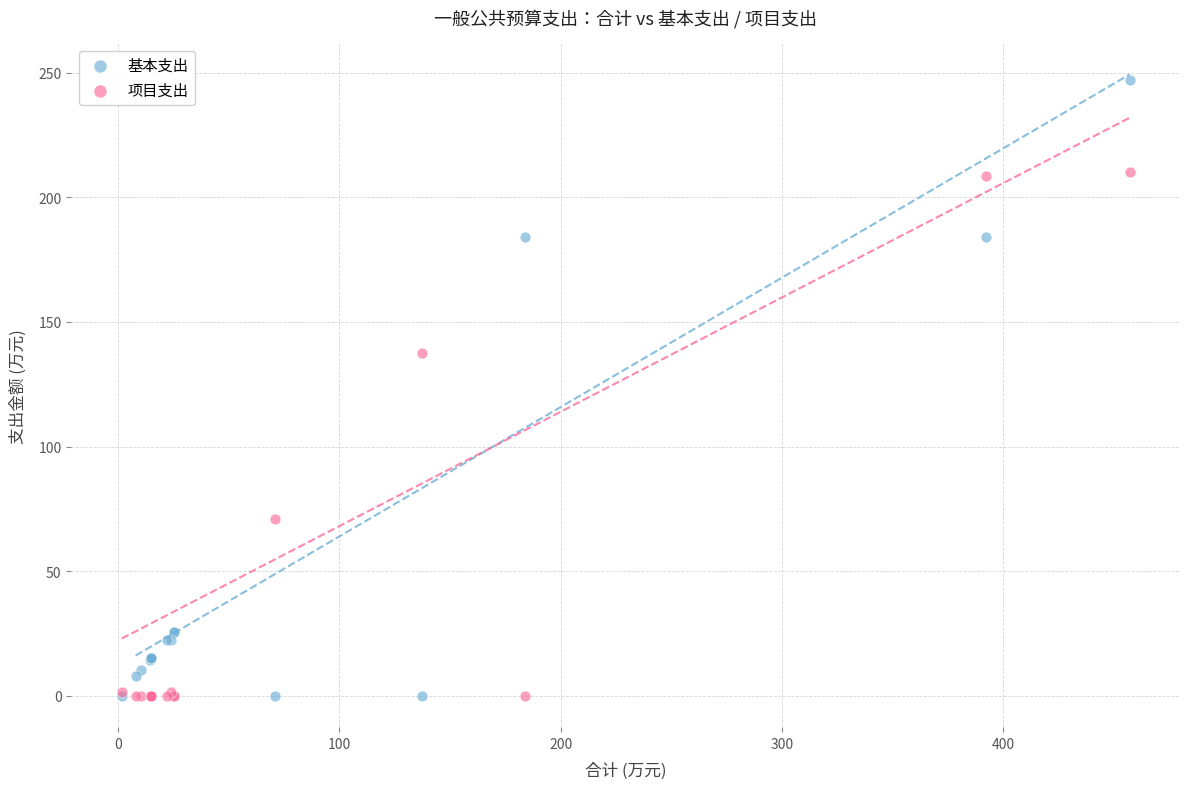

In the 基本支出 series, what Y value is closest to 123?

184.0